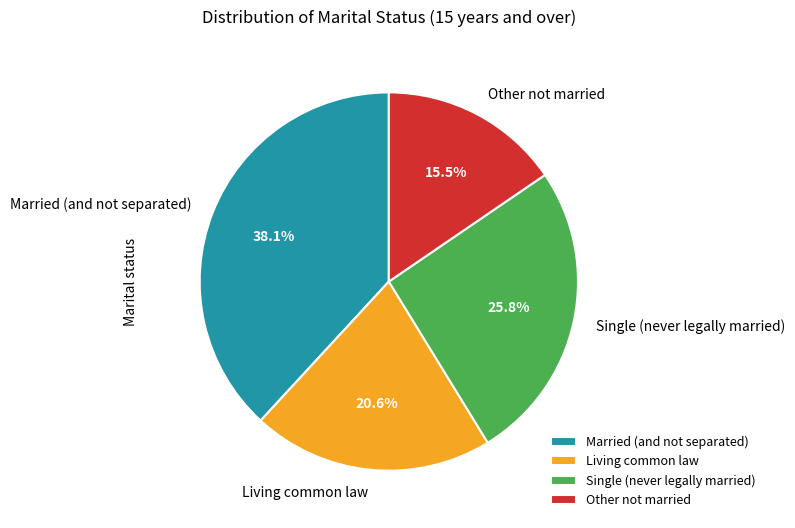

Which slice is the smallest?

Other not married